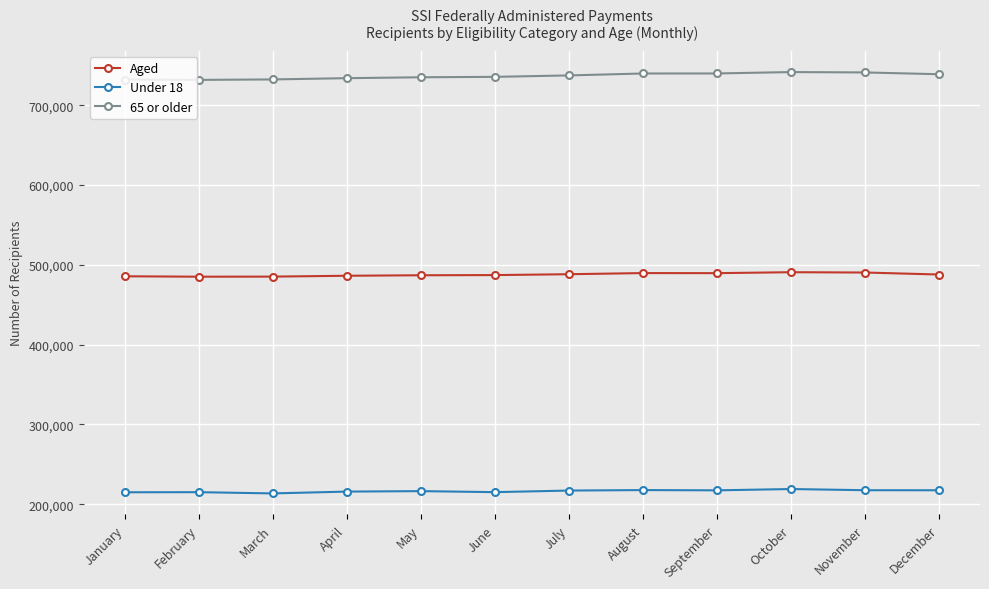

What is the difference between the Aged values at November and April?

4049